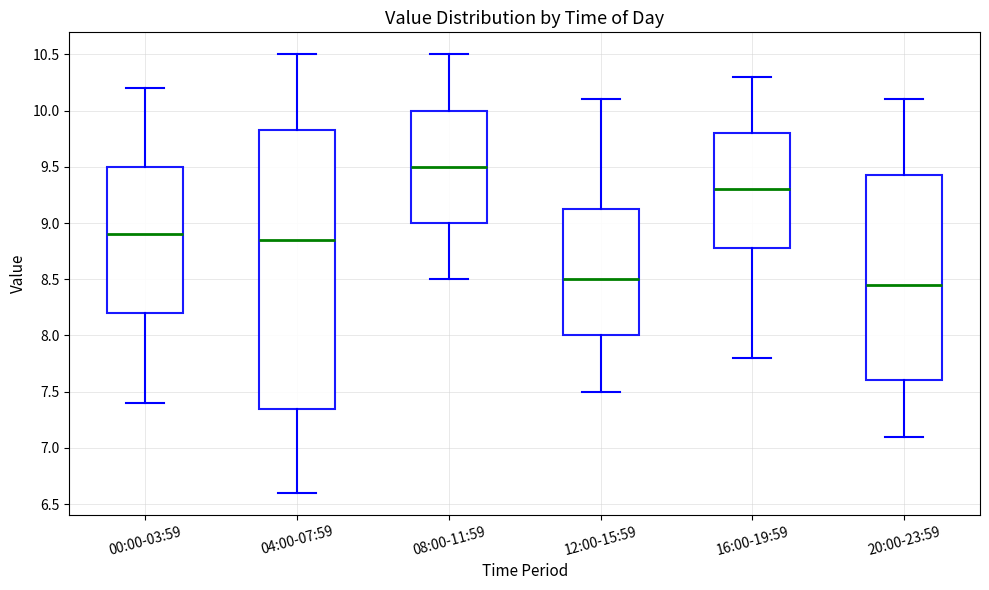

Reading left to right, transcribe this box plot: for each box, give where its median line is, the range the box spans, and where its two whiskers end, as read against the y-axis. The values are not printed on the chart, so give them approximately, as read against the axis.

00:00-03:59: median 8.90, box 8.20 to 9.50, whiskers 7.40 to 10.20
04:00-07:59: median 8.85, box 7.35 to 9.85, whiskers 6.60 to 10.50
08:00-11:59: median 9.50, box 9.00 to 10.00, whiskers 8.50 to 10.50
12:00-15:59: median 8.50, box 8.00 to 9.15, whiskers 7.50 to 10.10
16:00-19:59: median 9.30, box 8.80 to 9.80, whiskers 7.80 to 10.30
20:00-23:59: median 8.45, box 7.60 to 9.45, whiskers 7.10 to 10.10